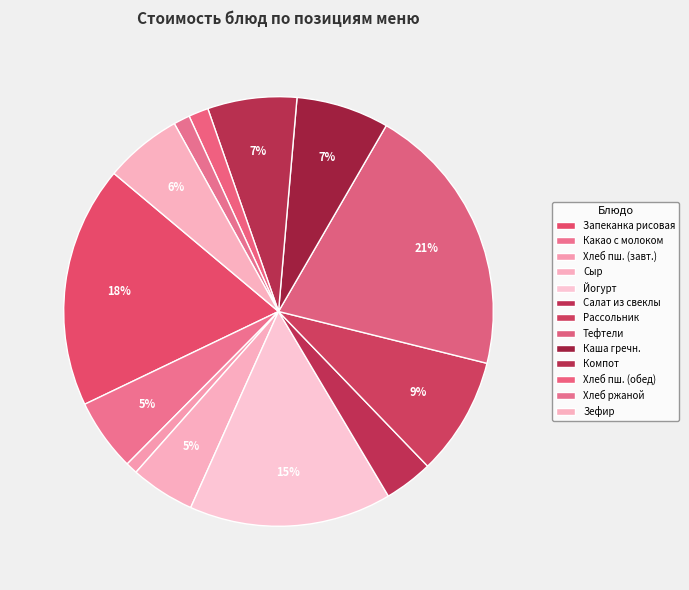

Which category has the biggest portion of the pie?

Тефтели мясные